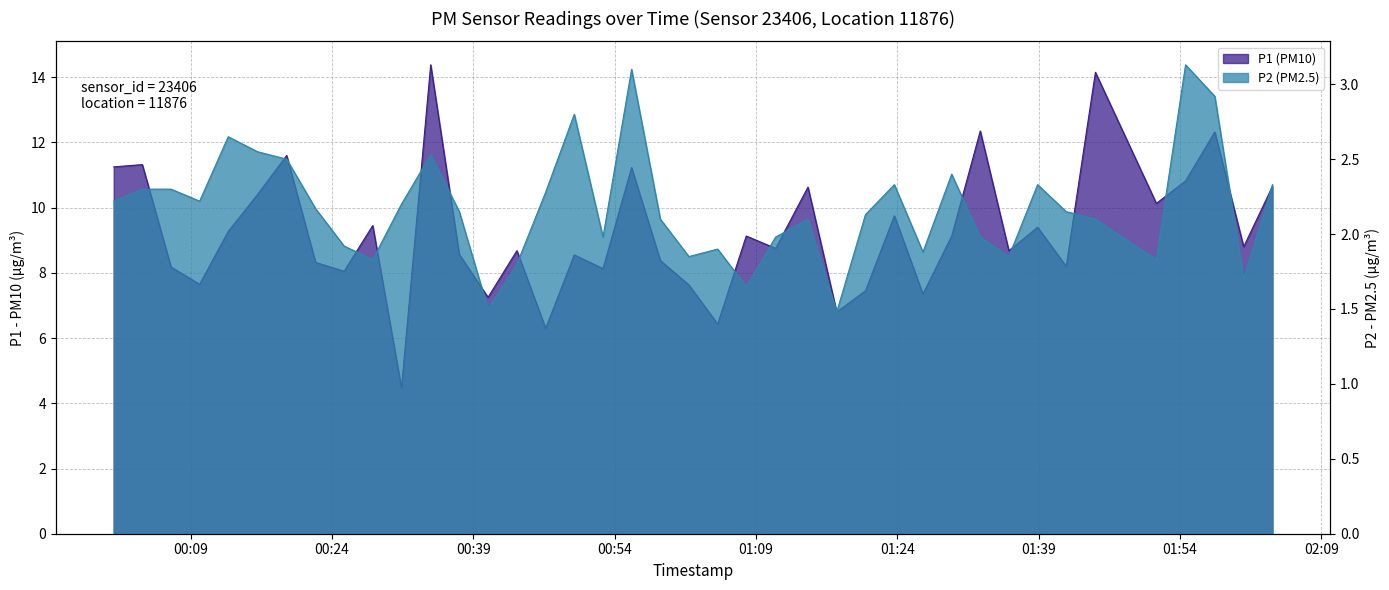

What is the lowest value of the P2 (PM2.5) series?

1.5